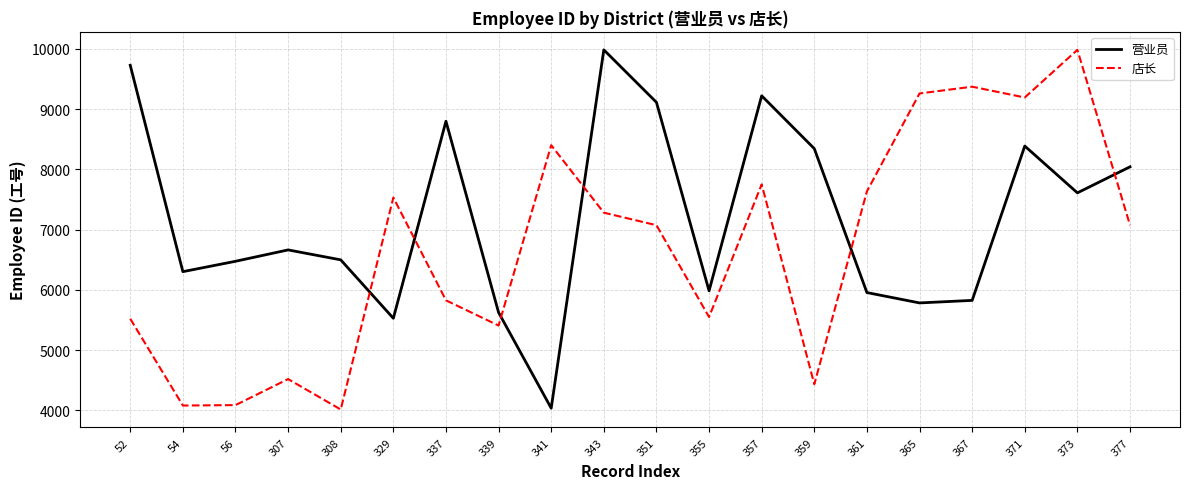

True or false: 店长 has more than 1 points higher than both neighbors.

True